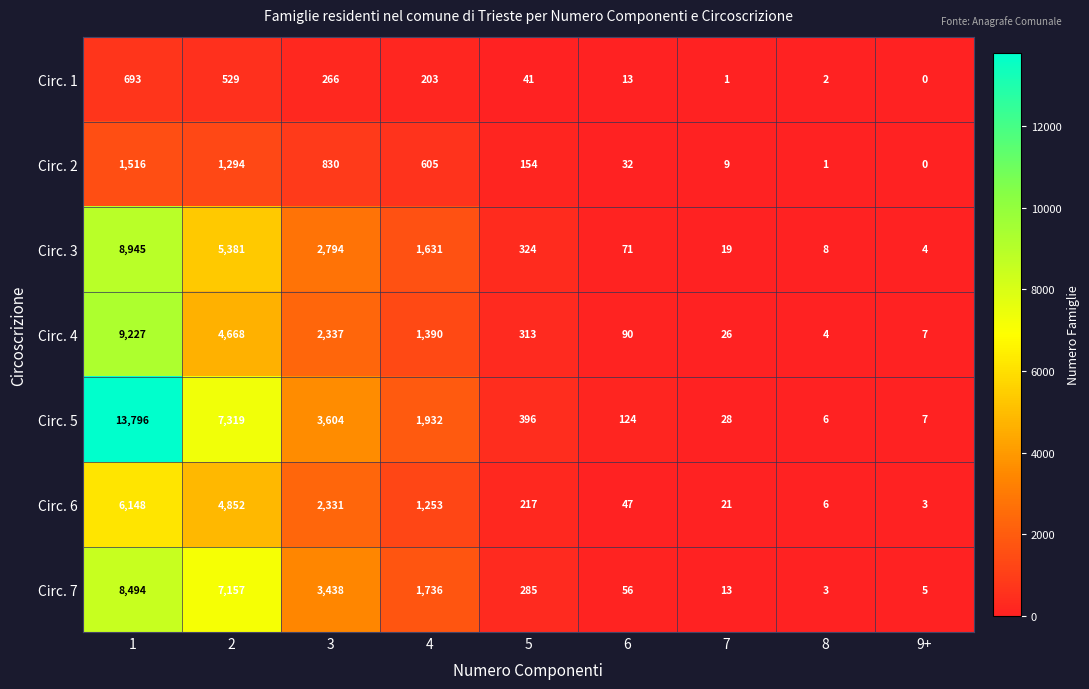

How many categories are shown in the chart?

9